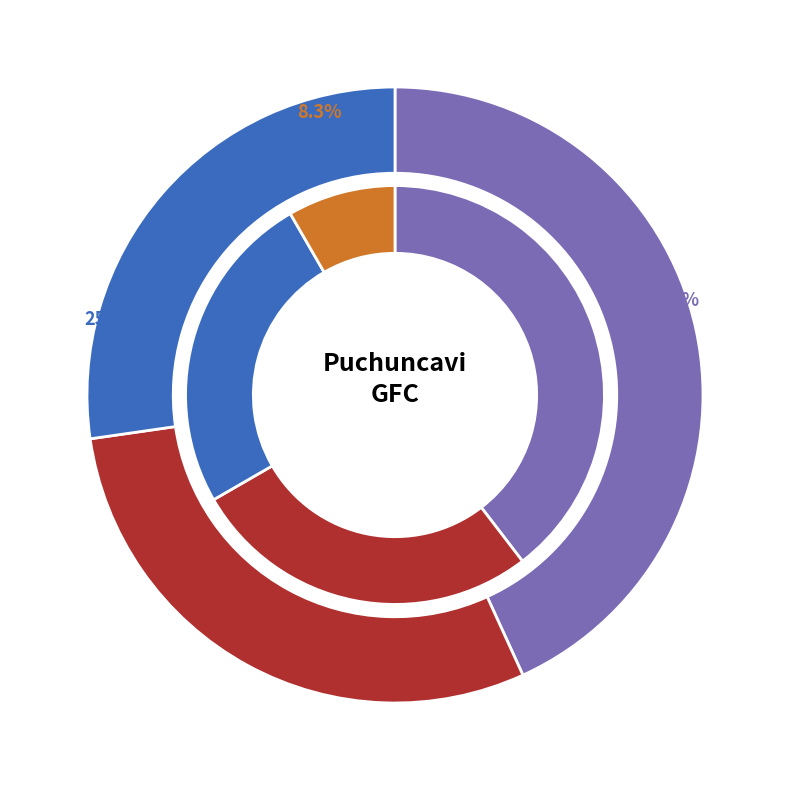

Approximately how many times larger is the value at Doris Avalos compared to Alejandra Barrenechea?

1.1